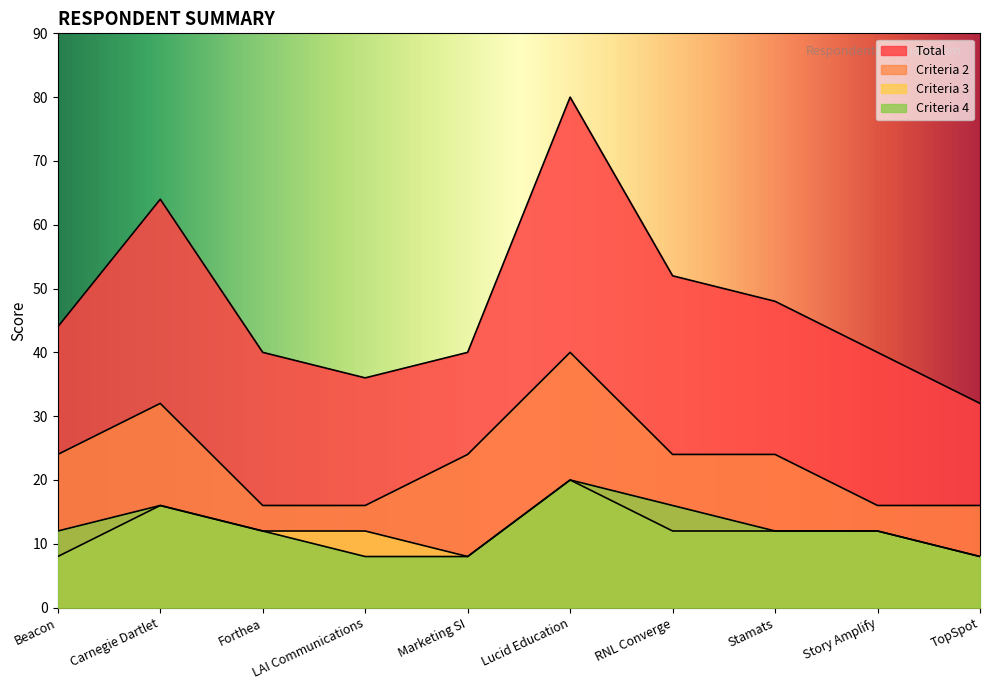

Which series has the widest spread of values?

Total